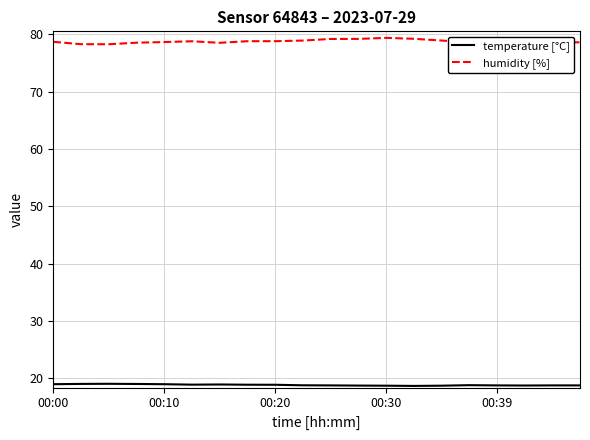

True or false: humidity [%] and temperature [°C] cross at least once.

False